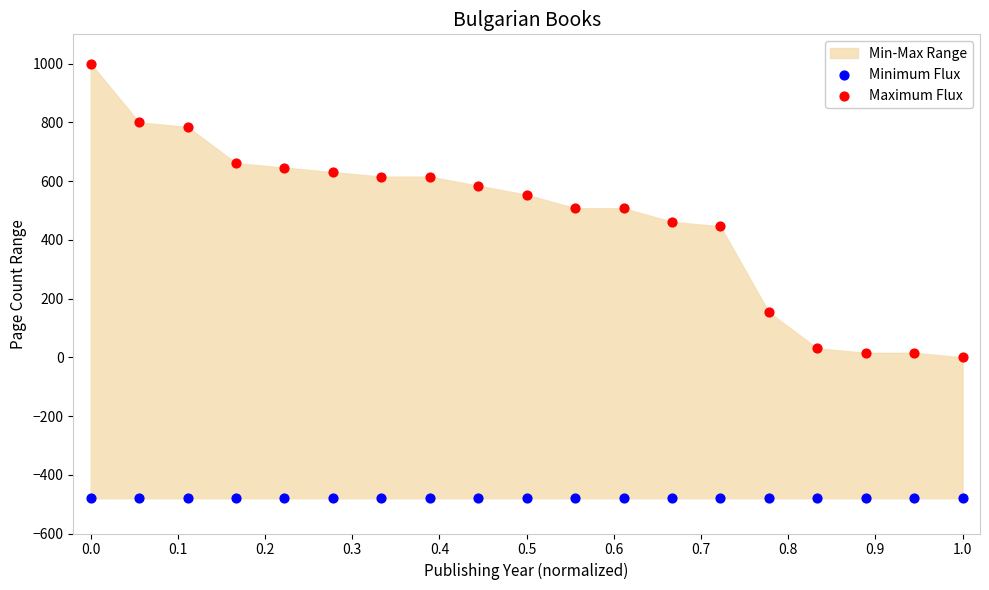

Across all series, what Y value is closest to 260?

153.8